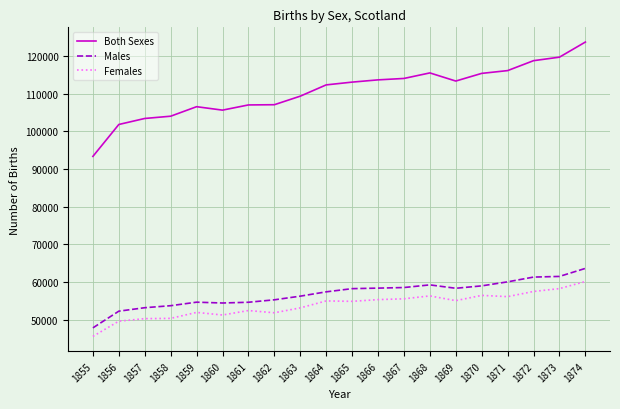

True or false: Females and Males intersect in this chart.

False